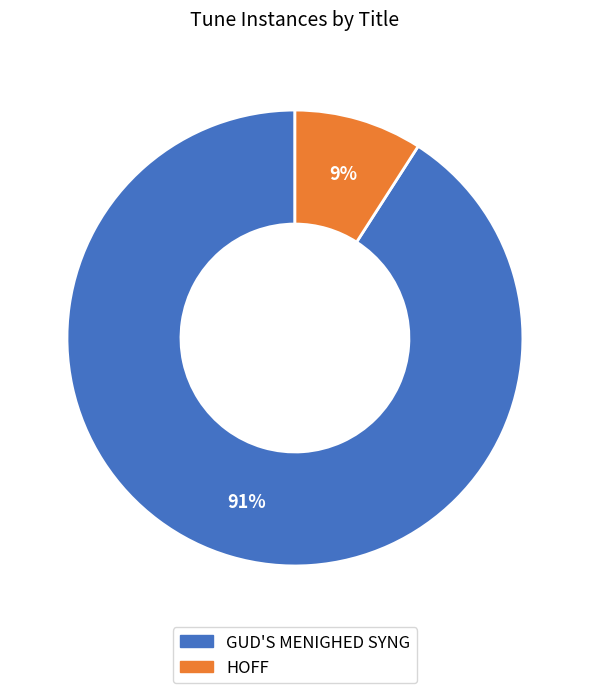

True or false: HOFF accounts for 9% of the total.

True